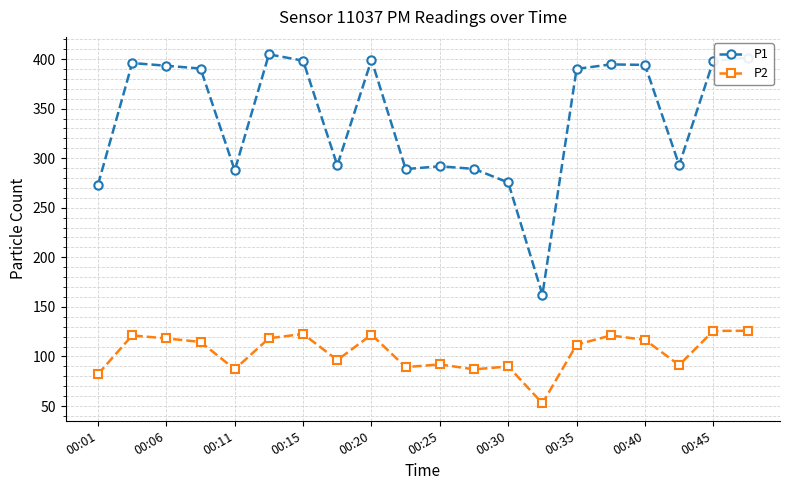

Which series has the largest range (max minus min)?

P1